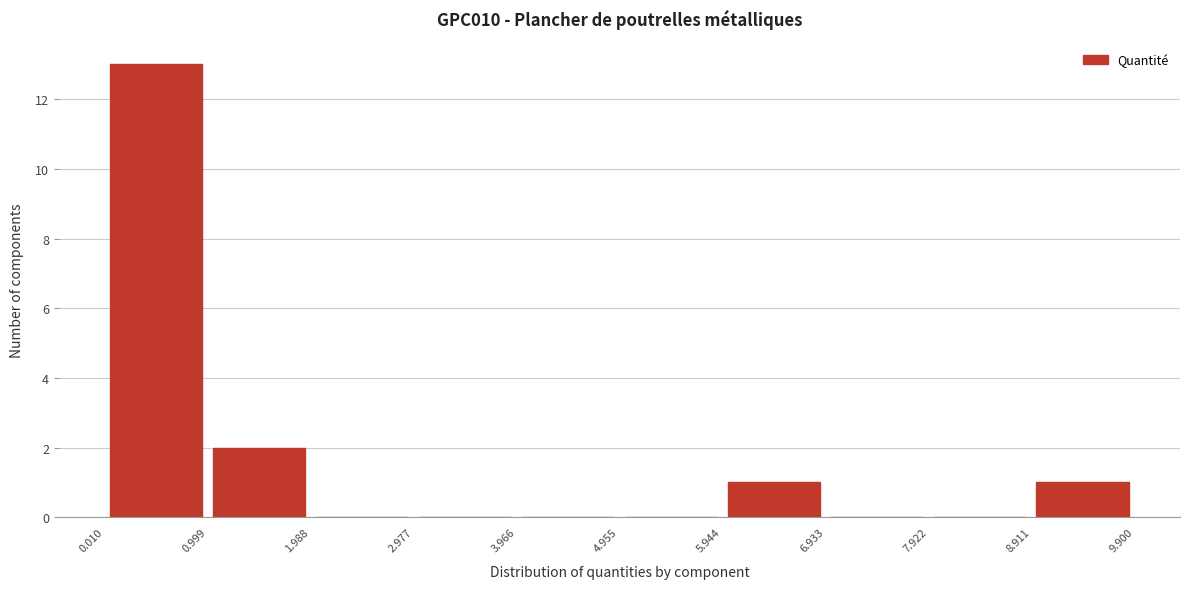

Reading left to right, list every bar in this chart as the range it spans on the x-axis followed by its height. The values are not printed on the chart, so give them approximately, as read against the axis.

0.010 to 0.999: 13
0.999 to 1.988: 2
1.988 to 2.977: 0
2.977 to 3.966: 0
3.966 to 4.955: 0
4.955 to 5.944: 0
5.944 to 6.933: 1
6.933 to 7.922: 0
7.922 to 8.911: 0
8.911 to 9.900: 1